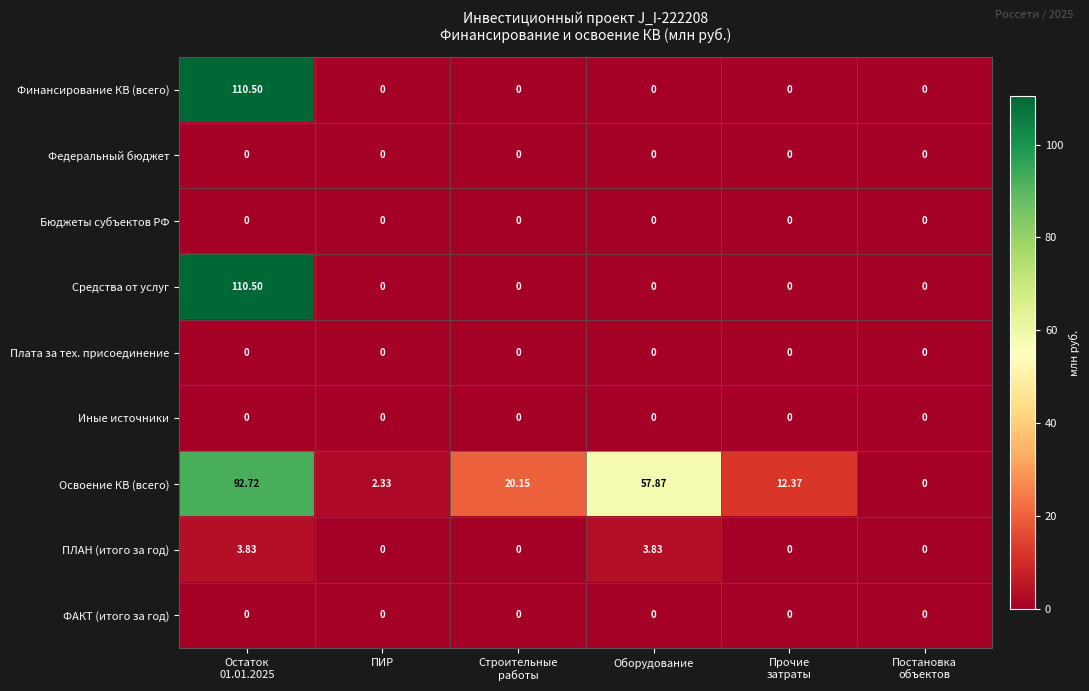

Which series has the largest total across all categories?

Освоение КВ (всего)